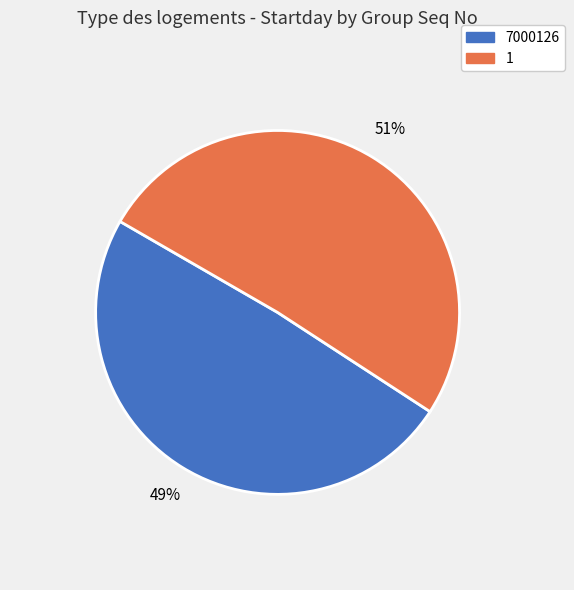

Rank the categories by value from highest to lowest.

1, 7000126